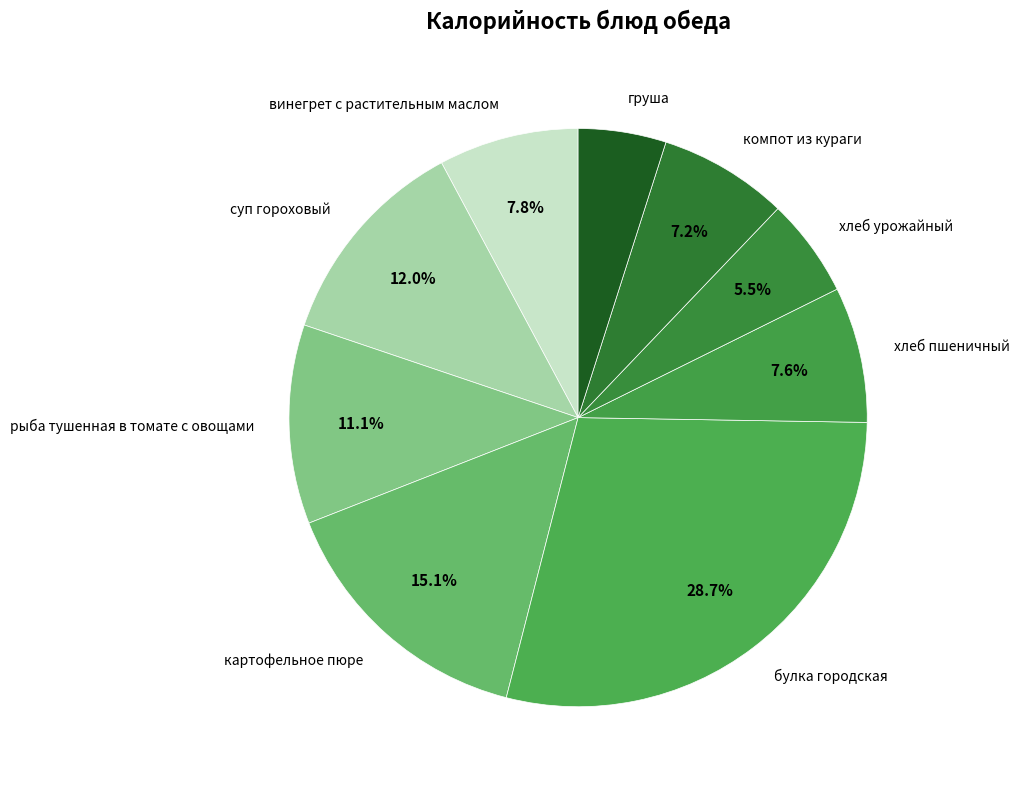

What is the largest slice in the pie chart?

булка городская